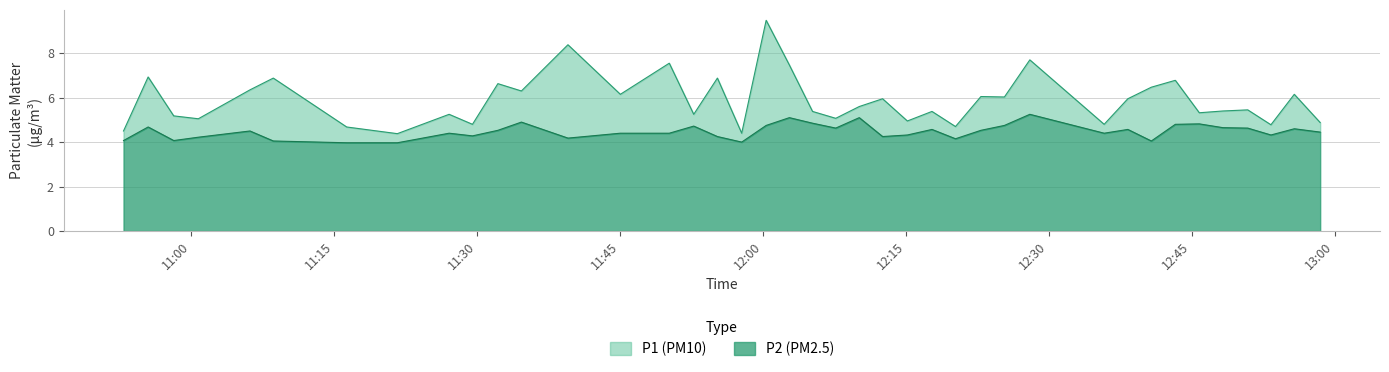

Is the value of P1 at 35 greater than the value of P2 at 12:30?

Yes